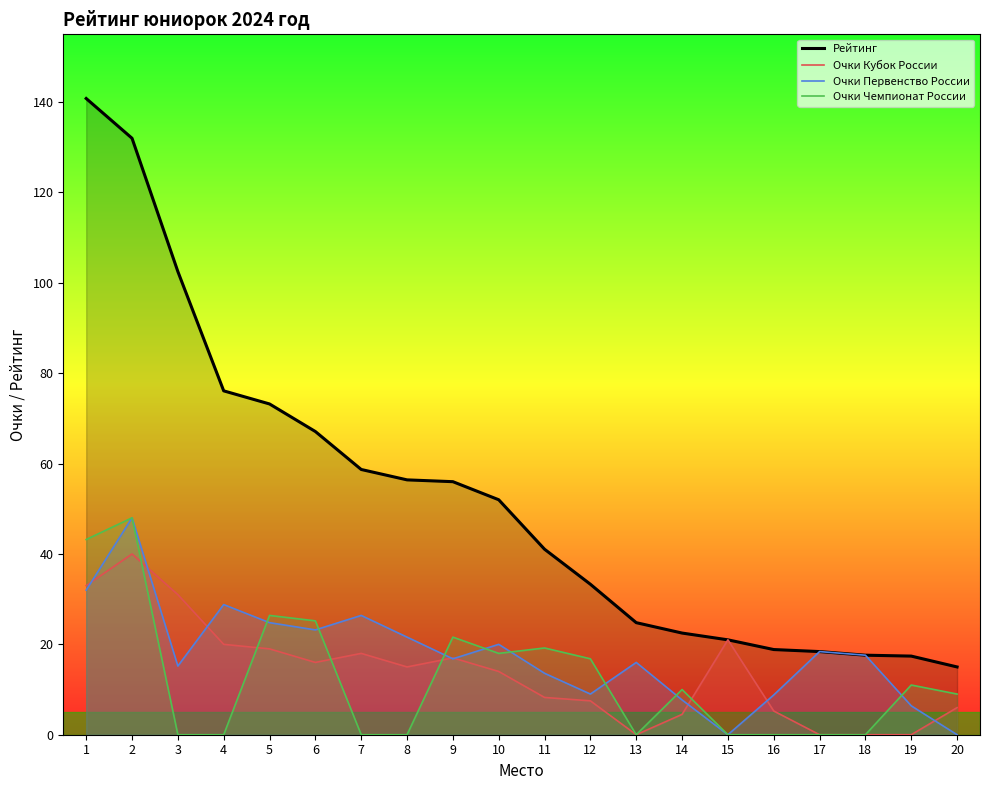

List the series in order of their peak value, highest first.

Рейтинг, Очки Первенство России, Очки Чемпионат России, Очки Кубок России